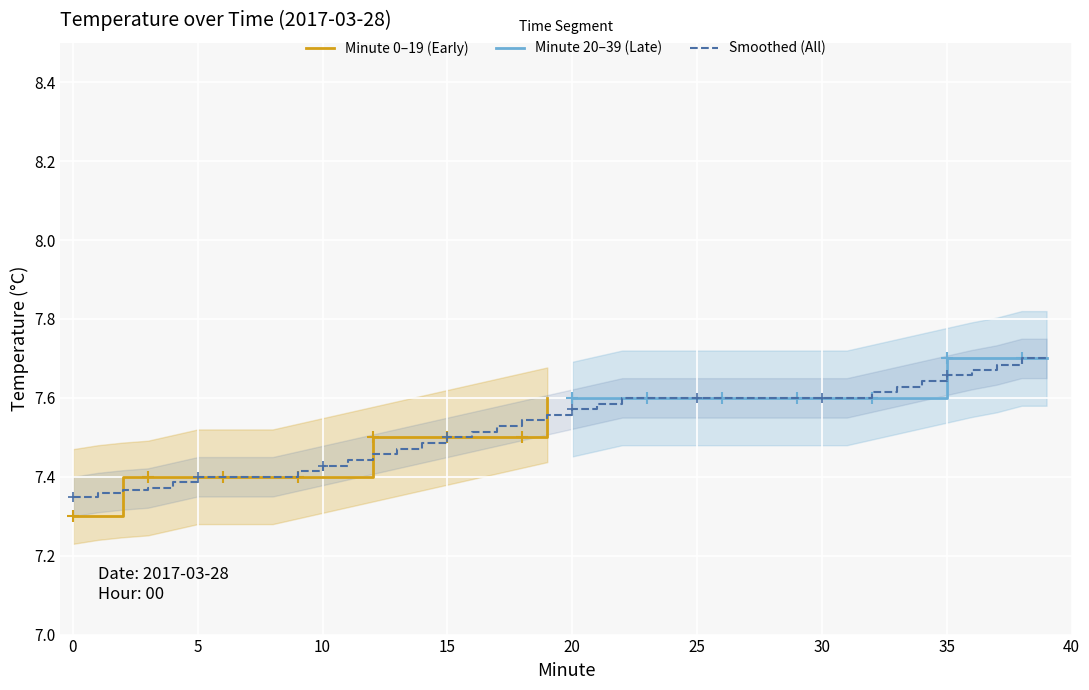

What is the difference between the maximum and minimum values in the Hour 0 (00:20-00:39) series?

0.1